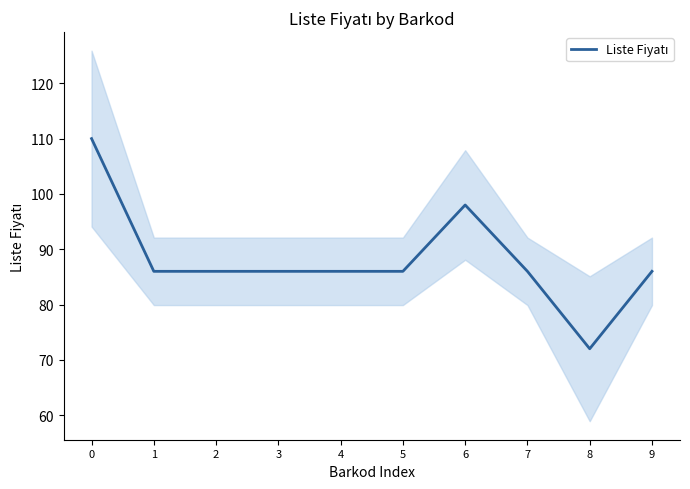

What is the change in value from 1 to 6?

+12